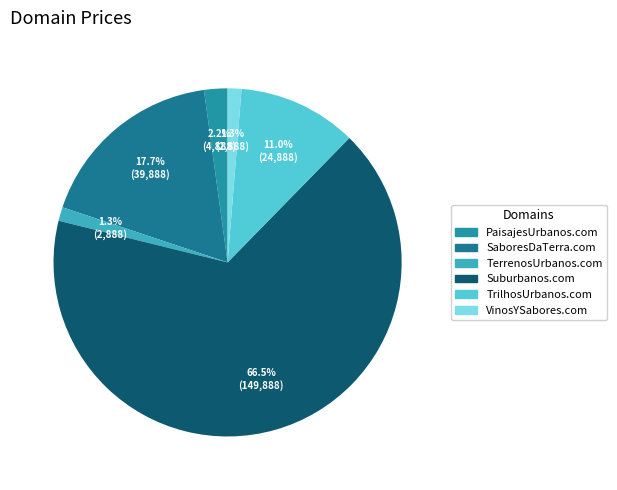

How many slices are in this pie chart?

6